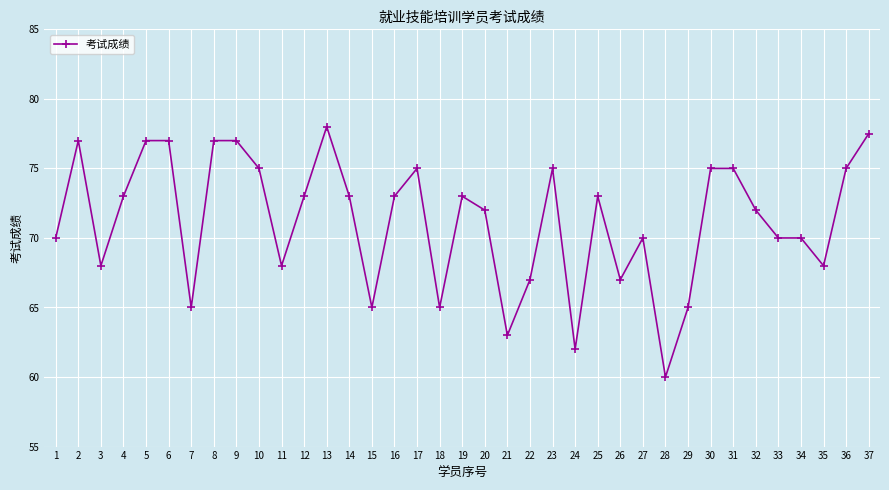

What is the approximate value at 29?

65.0